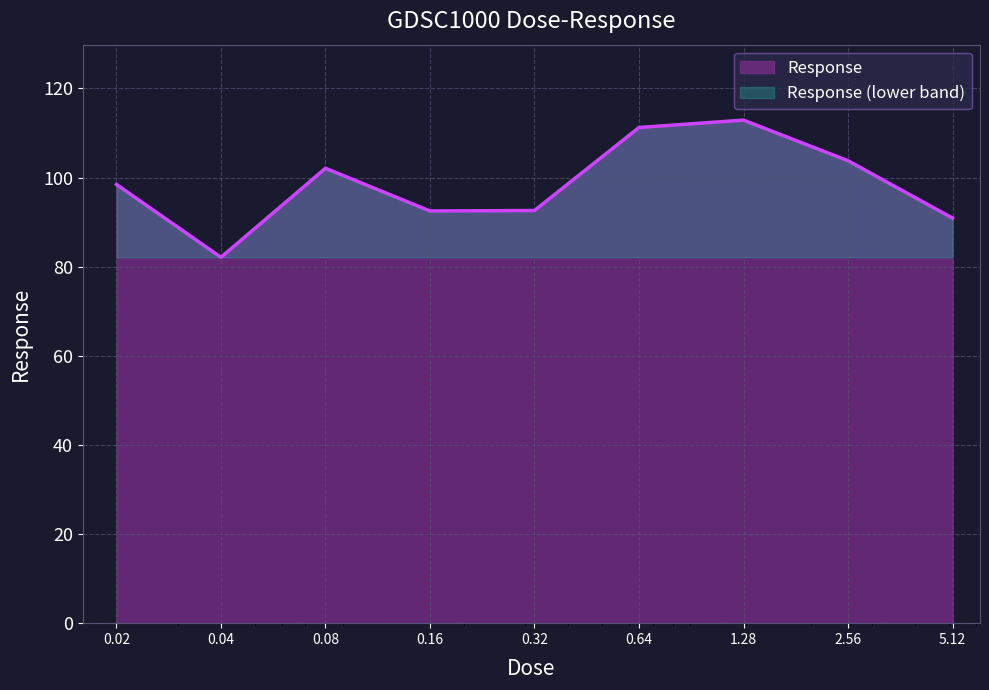

Reading left to right, what are all the values shown in this chart?

98.5	82.1	102.1	92.5	92.6	111.2	112.9	103.8	90.9